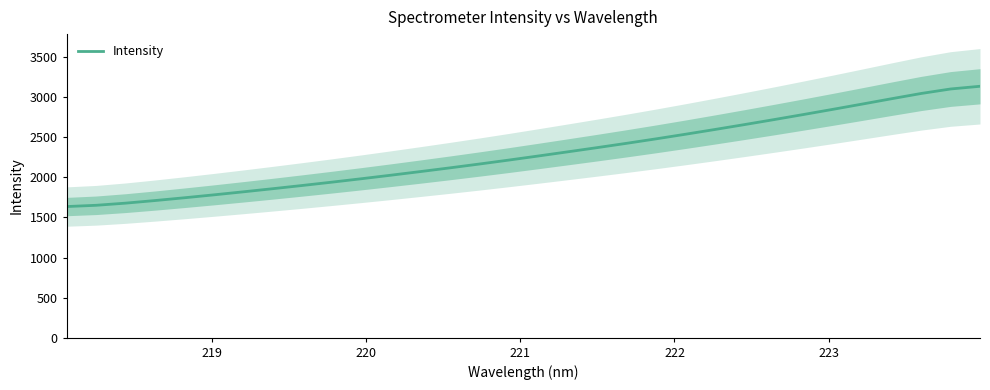

What is the average value?

2297.6